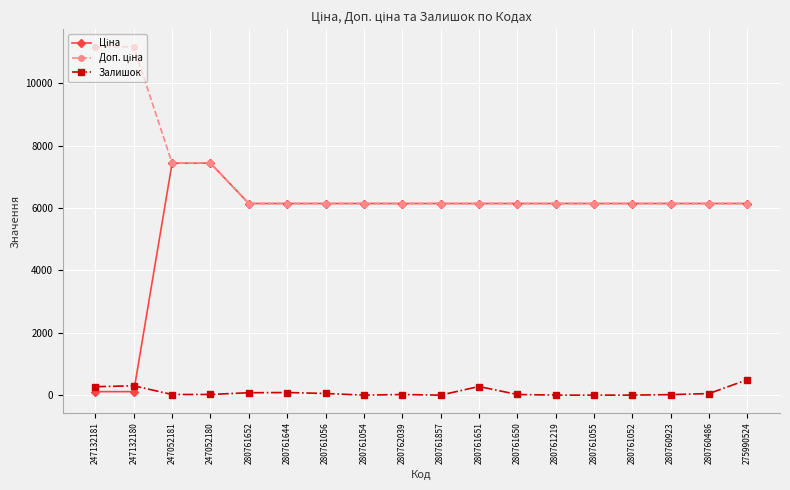

What is the highest value of the Залишок series?

496.0